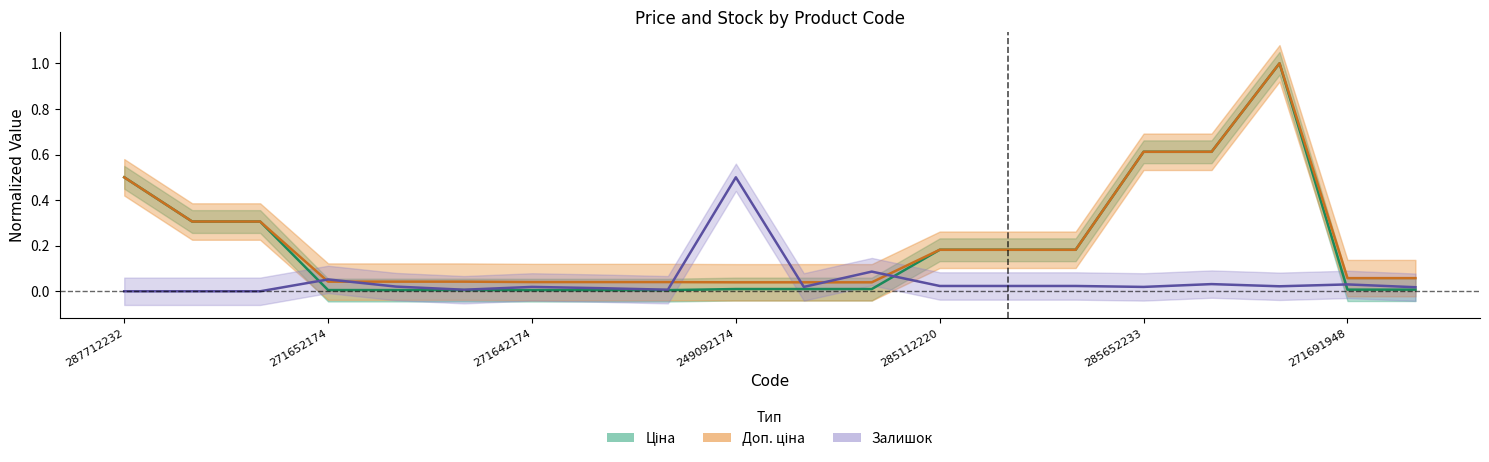

What are all the series names shown in the legend?

Ціна, Доп. ціна, Залишок